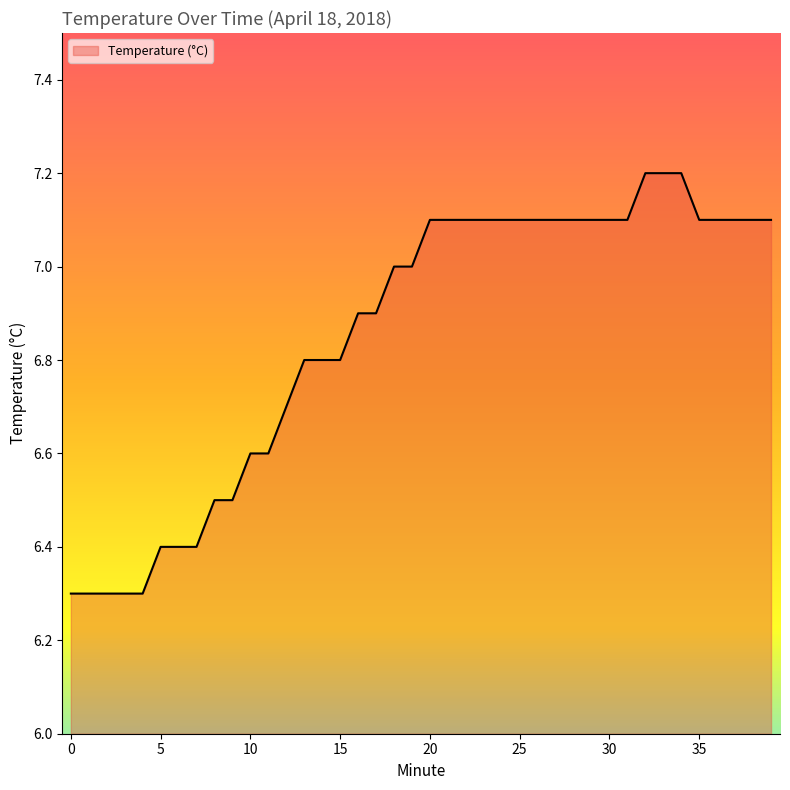

Does the chart have visible grid lines?

No